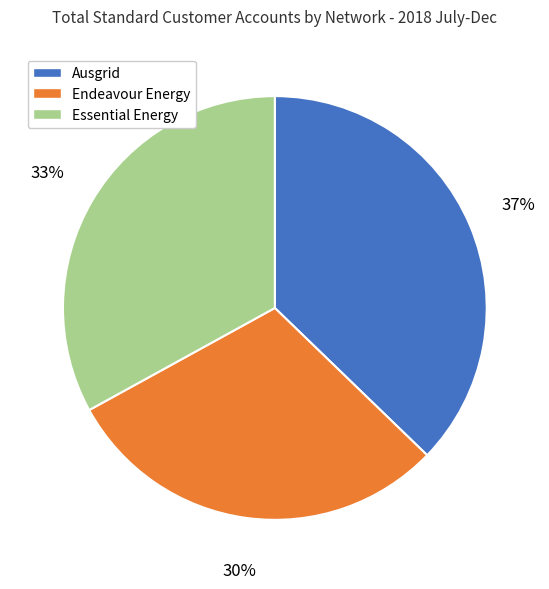

To the nearest percent, what is the difference between the Ausgrid and Endeavour Energy slice percentages?

7%